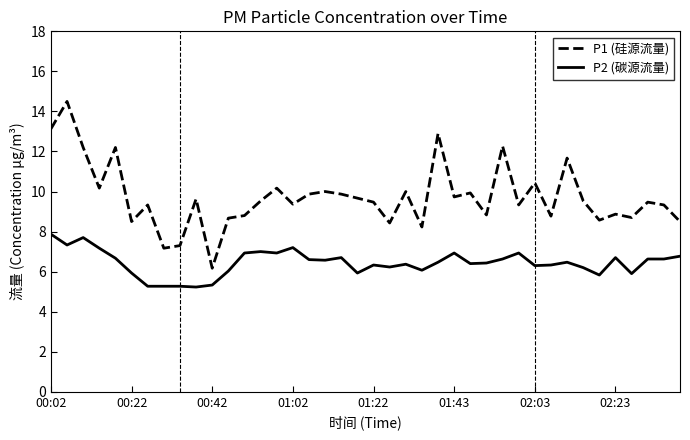

Which series has the widest spread of values?

P1 (硅源流量)